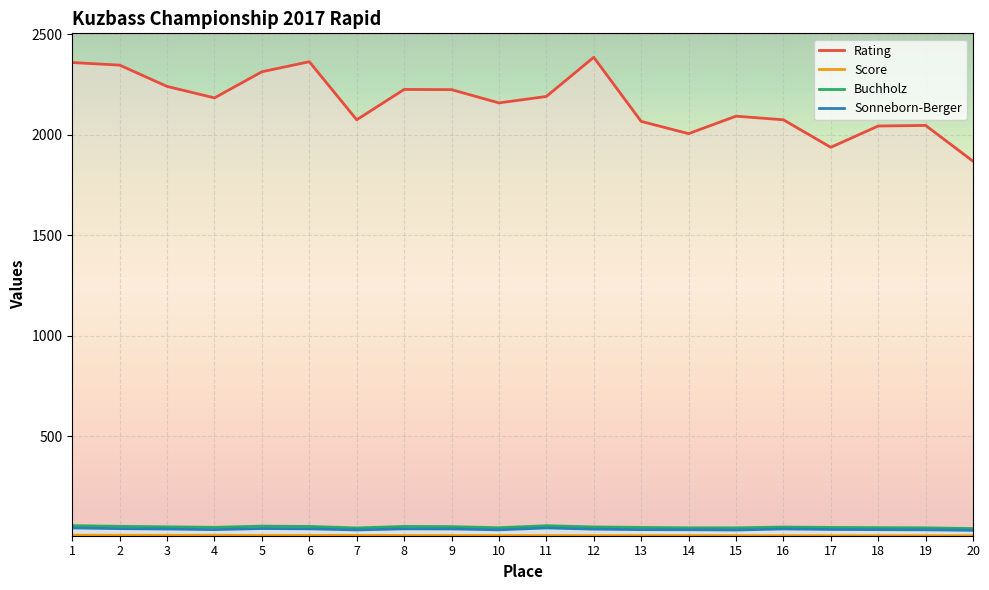

What is the average value of the Sonneborn-Berger series?

37.0